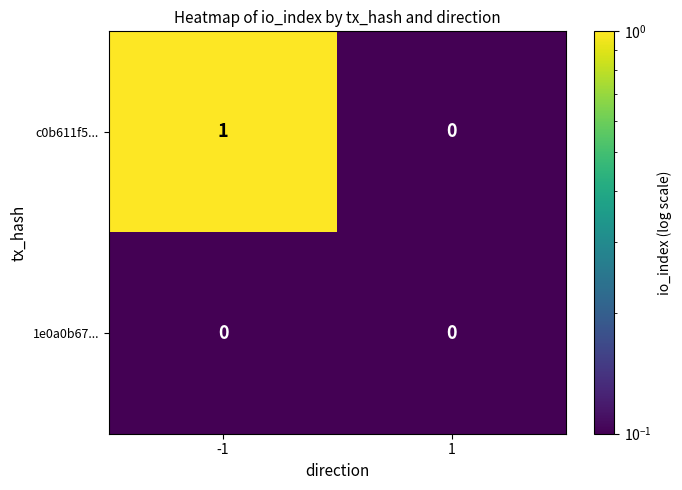

Between -1 and 1, which series saw the biggest shift?

c0b611f5...